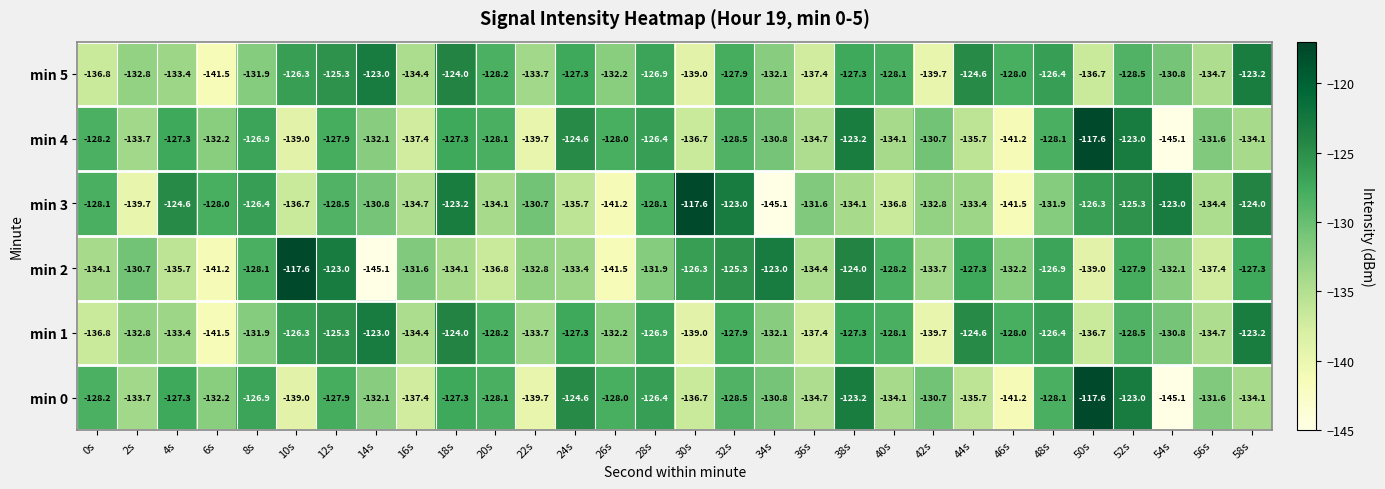

At which category is the sum across all series the highest?

52s